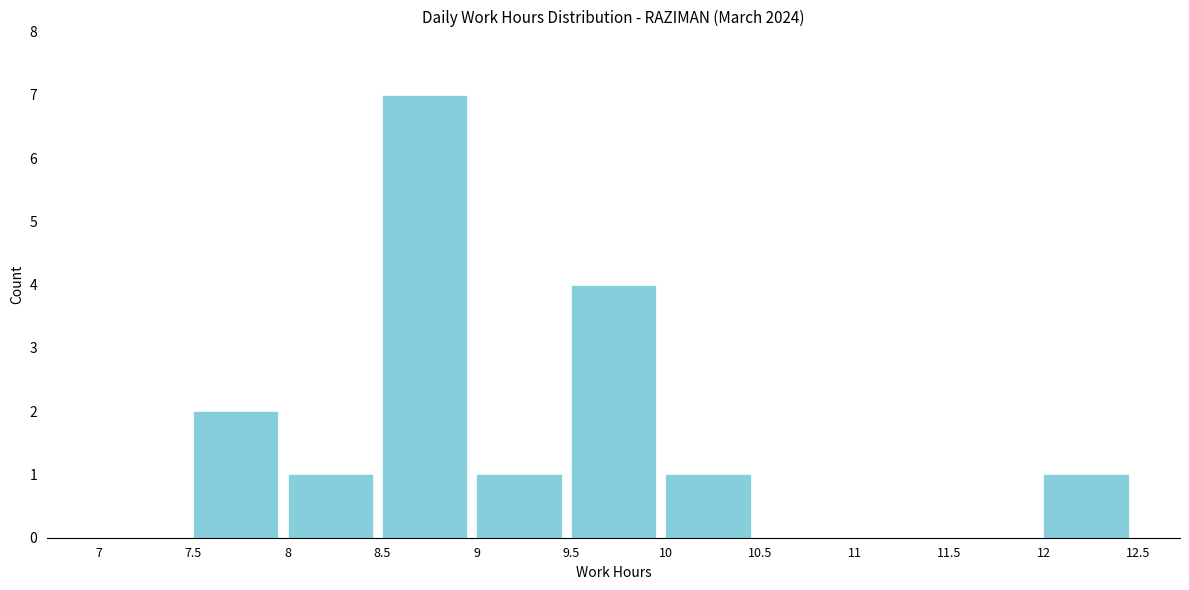

Which range on the x-axis has the tallest bar?

8.5 to 9